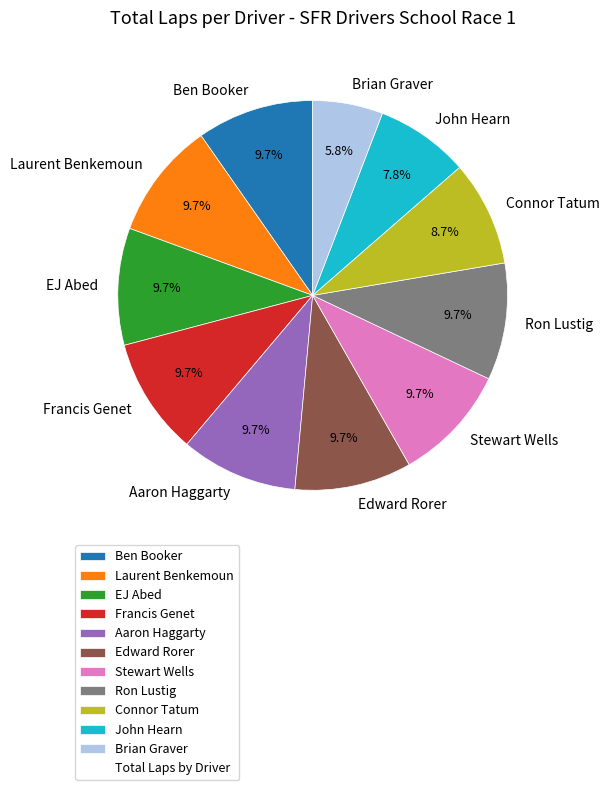

What is the smallest slice in the pie chart?

Brian Graver